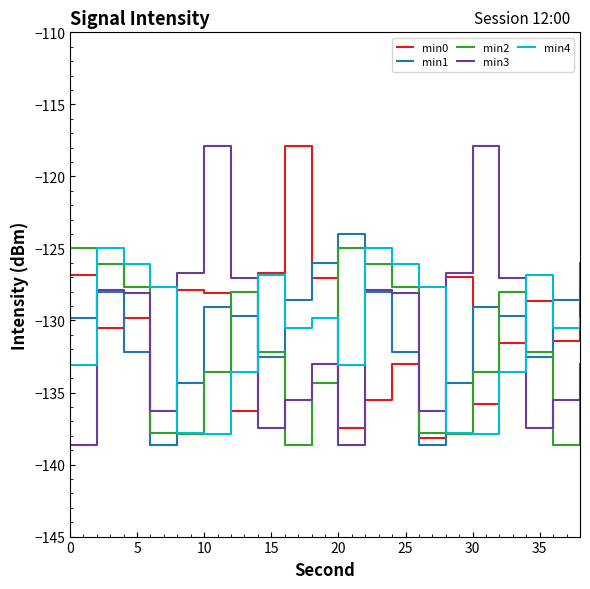

True or false: min1 and min4 intersect in this chart.

True